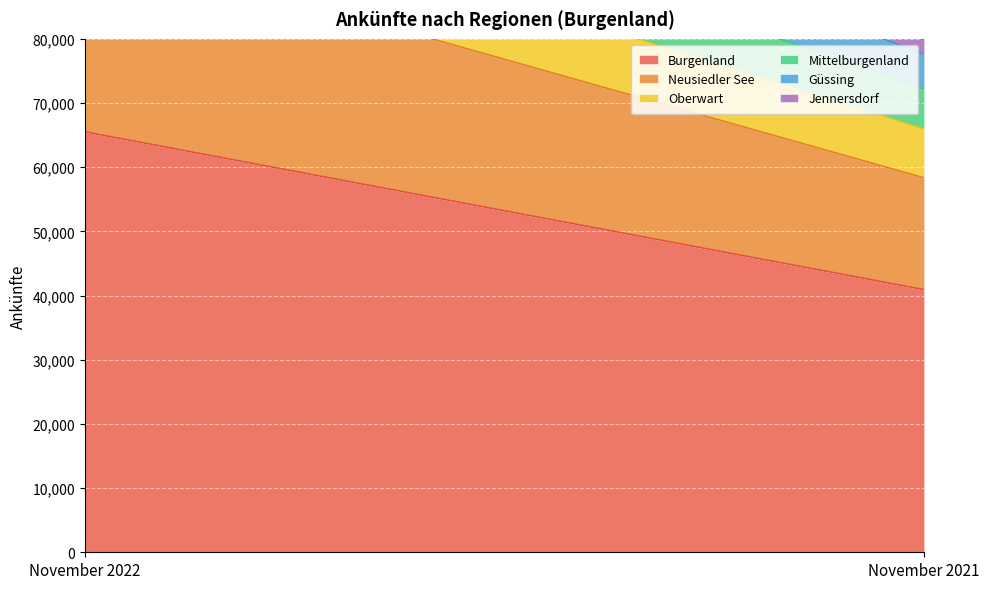

At November 2021, list the series in order from smallest to largest.

Jennersdorf, Güssing, Mittelburgenland, Oberwart, Neusiedler See, Burgenland